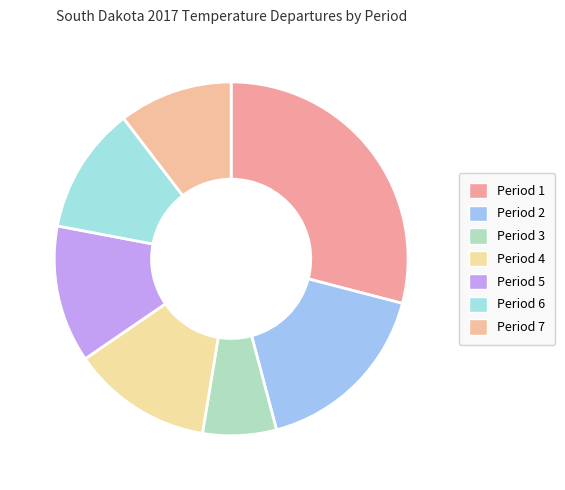

What percentage is the Period 6 slice, to the nearest percent?

12%